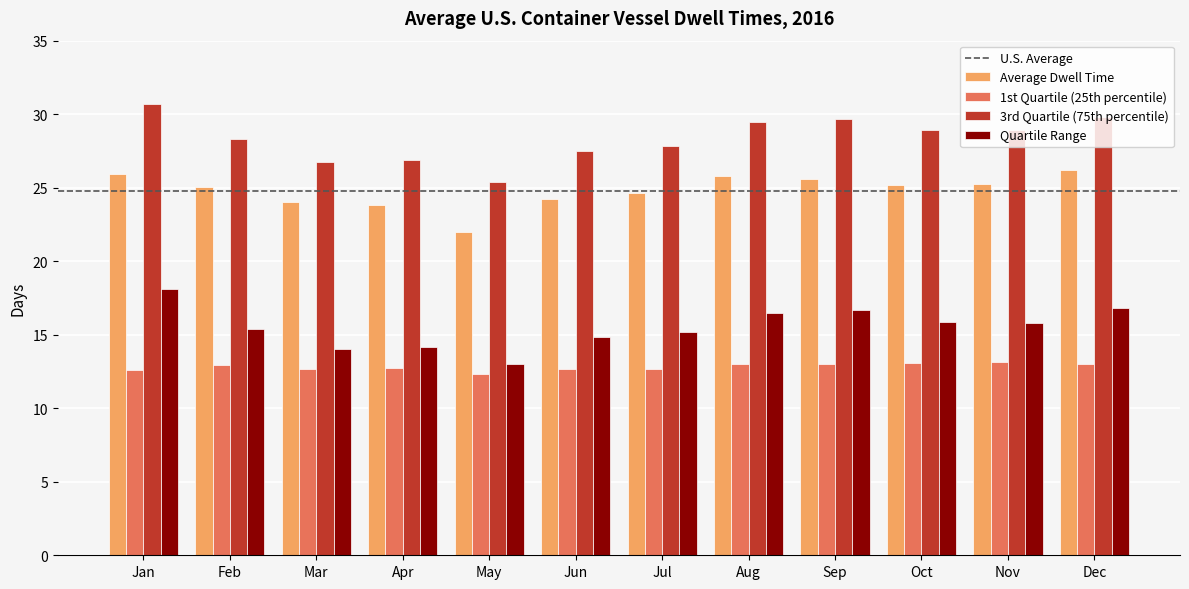

What is the value of the Average Dwell Time bar at the 6th from the left?

24.2